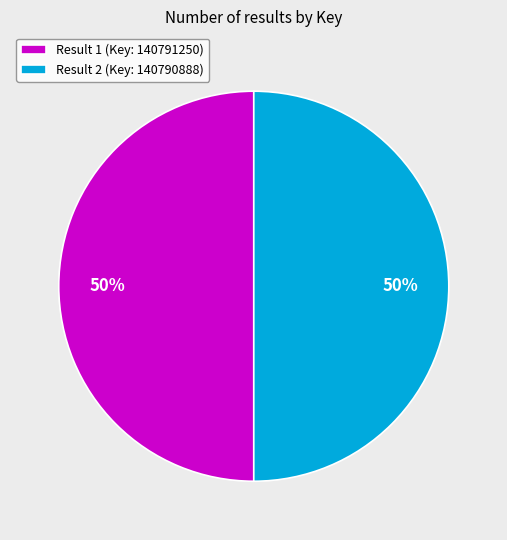

To the nearest percent, what portion does Result 1 (Key: 140791250) represent?

50%